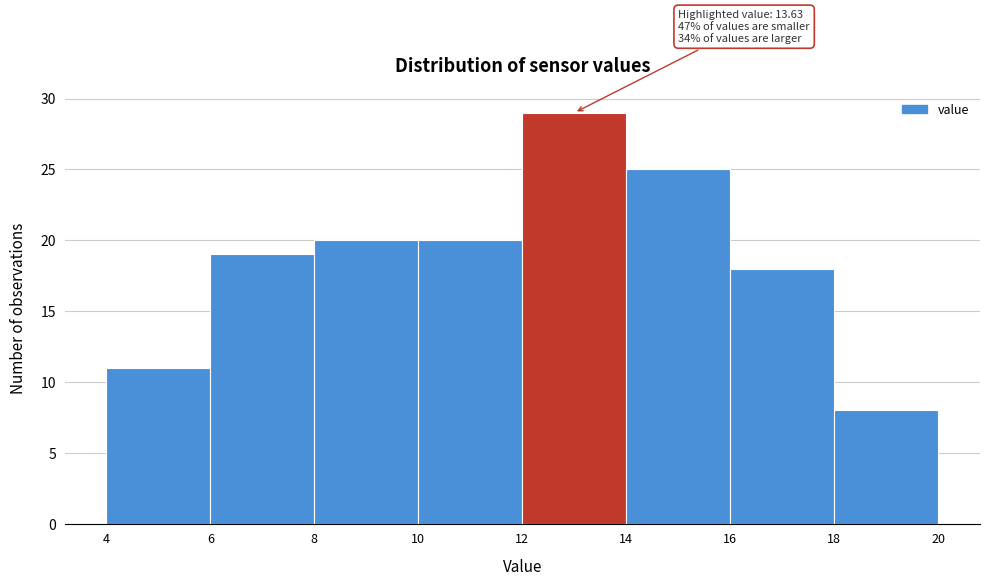

Which range on the x-axis has the tallest bar?

12 to 14